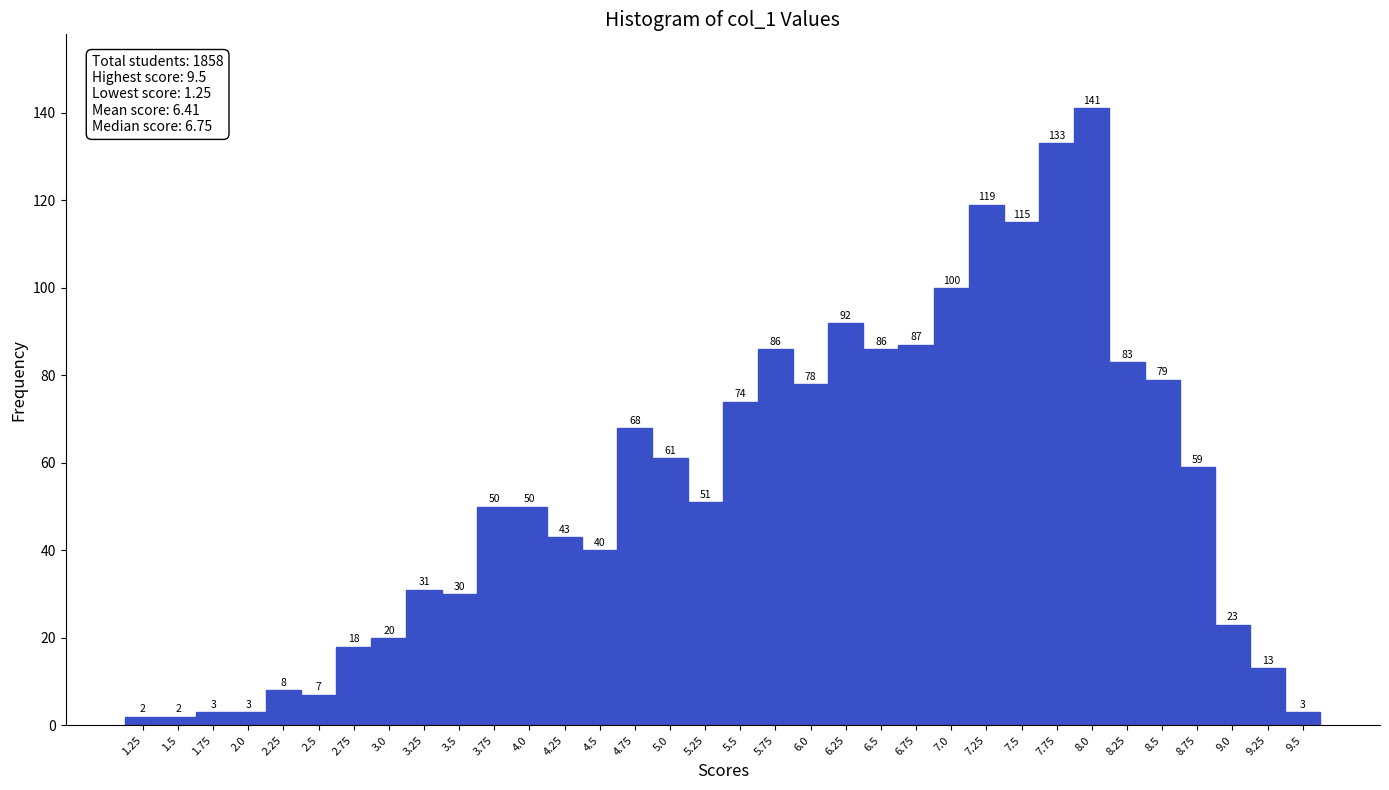

Which range on the x-axis has the tallest bar?

7.875 to 8.125